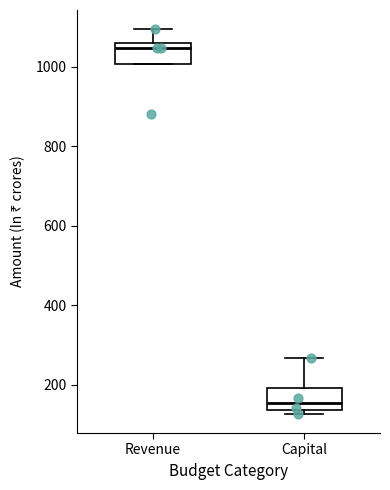

Reading left to right, transcribe this box plot: for each box, give where its median line is, the range the box spans, and where its two whiskers end, as read against the y-axis. The values are not printed on the chart, so give them approximately, as read against the axis.

Revenue: median 1040, box 1000 to 1060, whiskers 1000 to 1100
Capital: median 160, box 140 to 200, whiskers 120 to 260